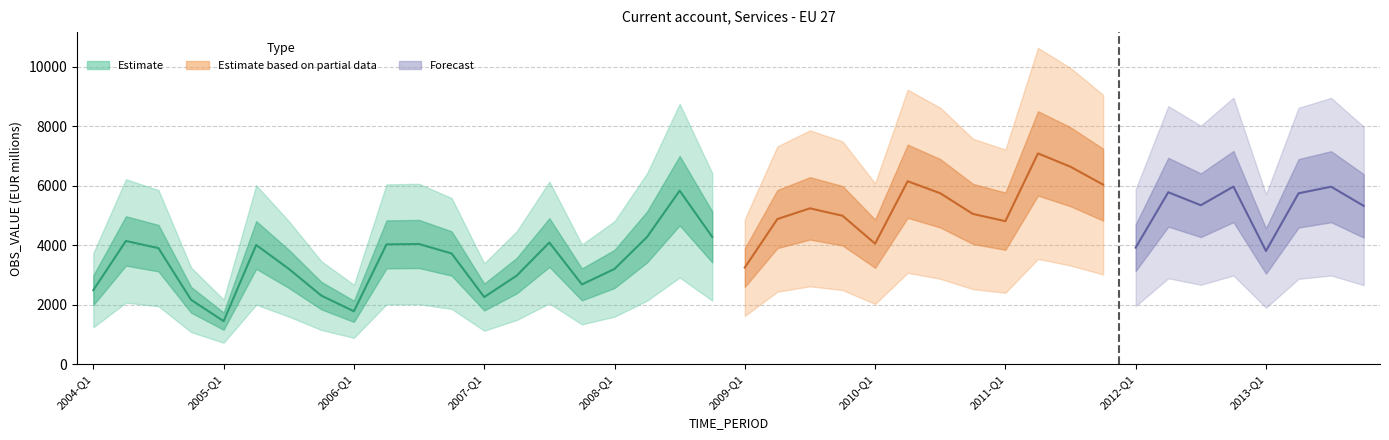

What is the difference between the second highest and minimum values?

2829.3